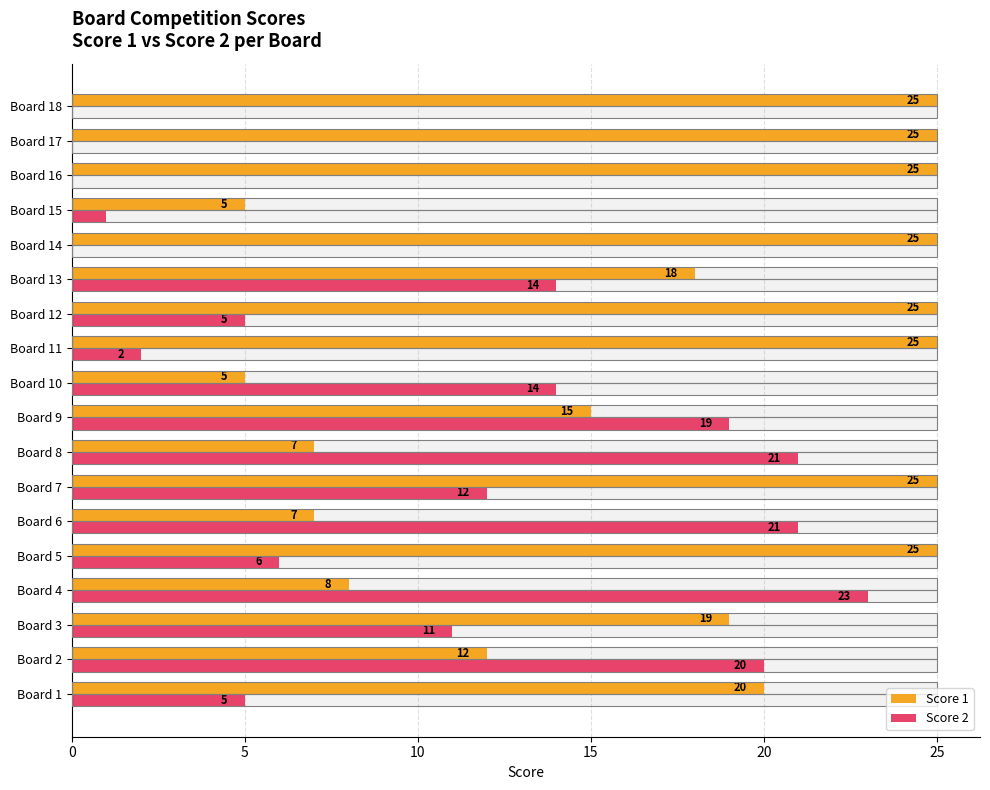

What is the difference between the maximum and second lowest values in the Score 2 series?

23